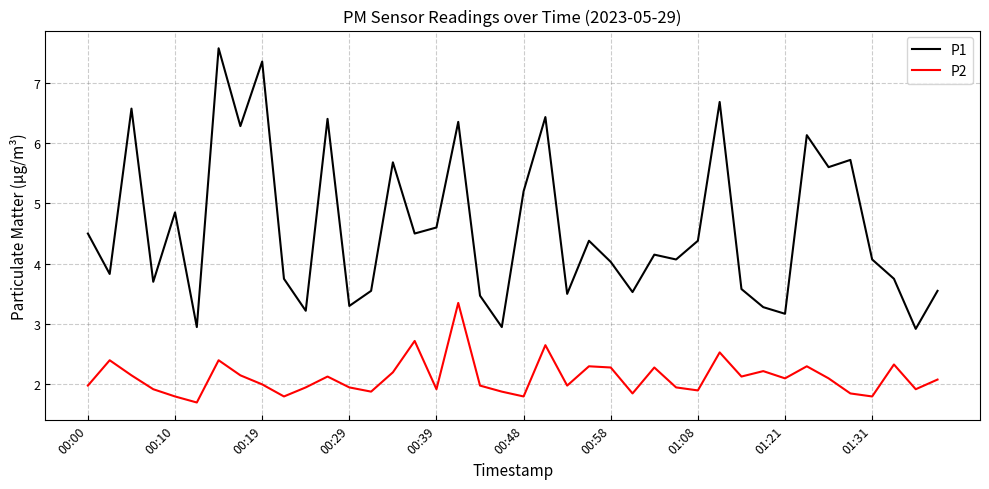

What is the maximum value for P1?

7.6